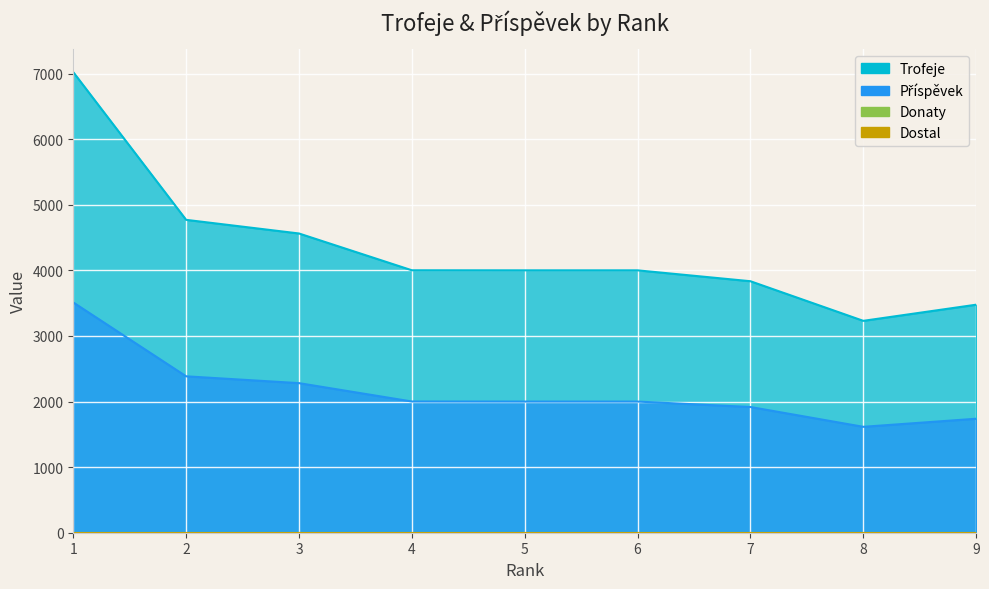

The value of Trofeje at 4 is 1531. True or false?

False